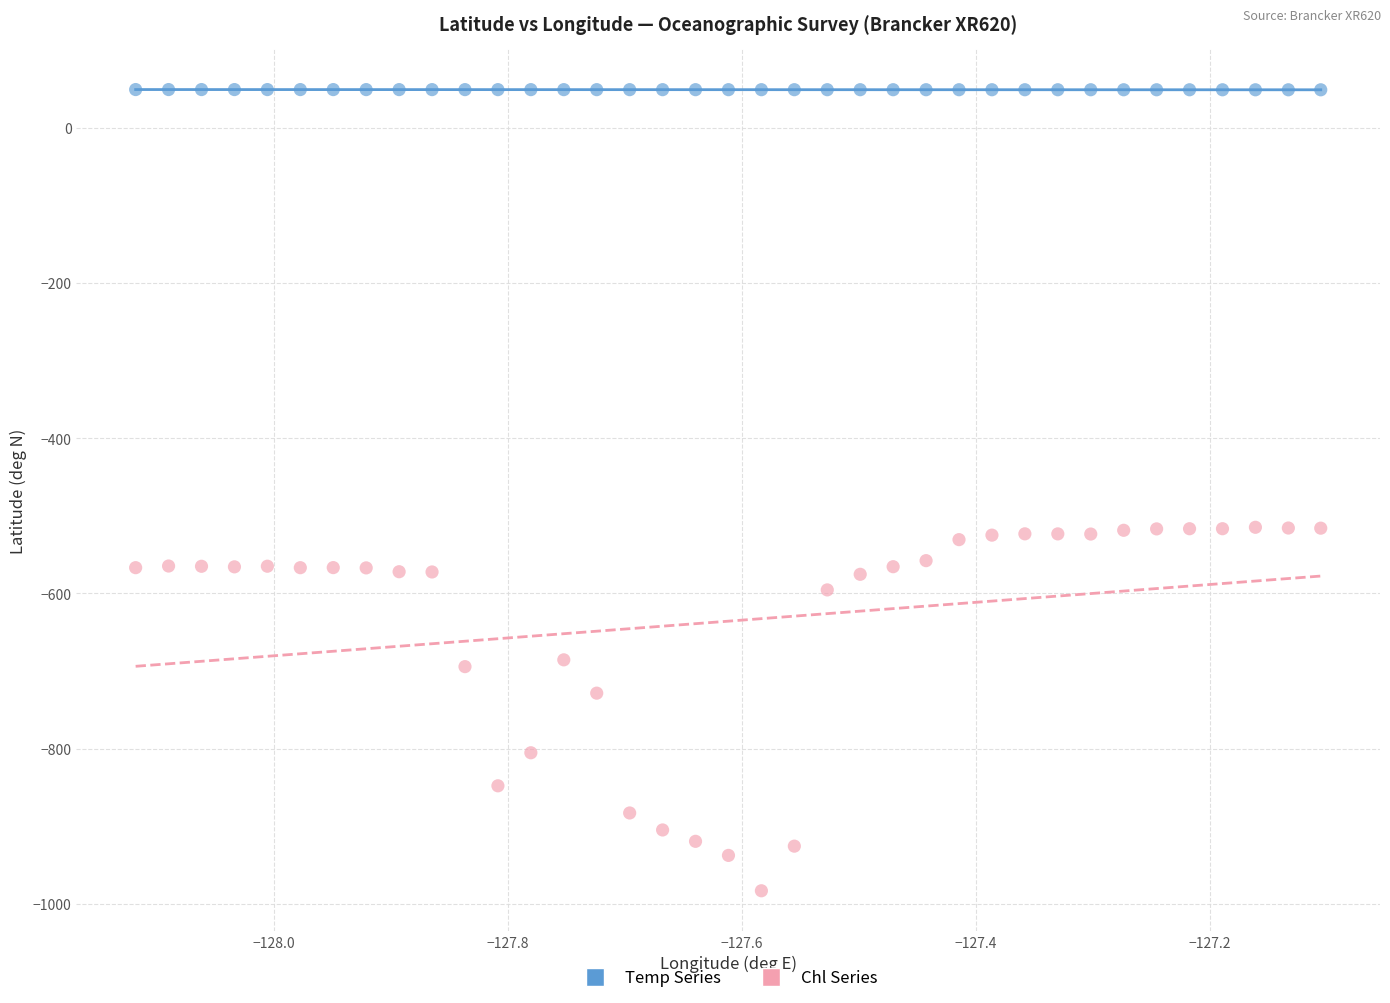

Across all data points, what is the range of Y values (max minus min)?

1032.7